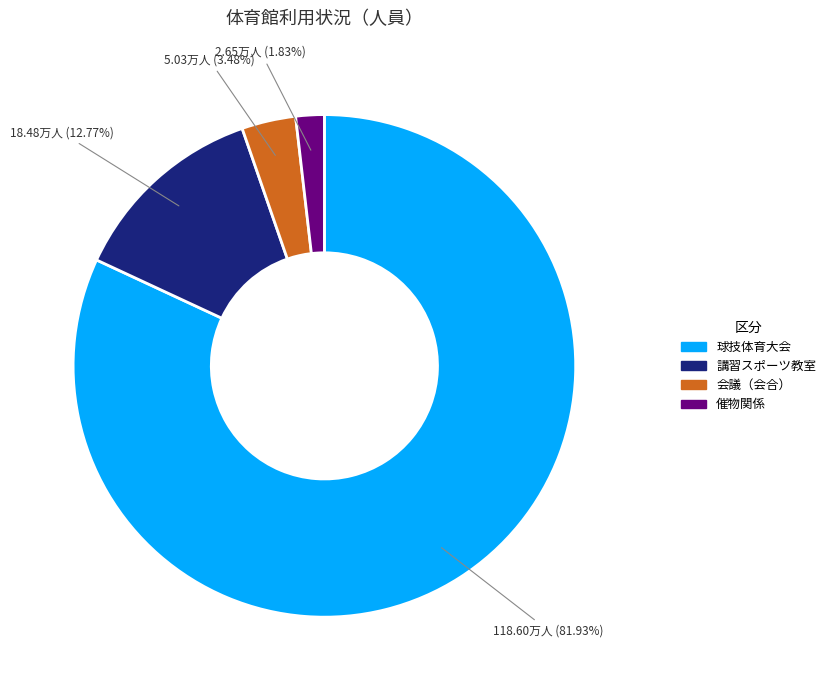

Which slice is the smallest?

催物関係